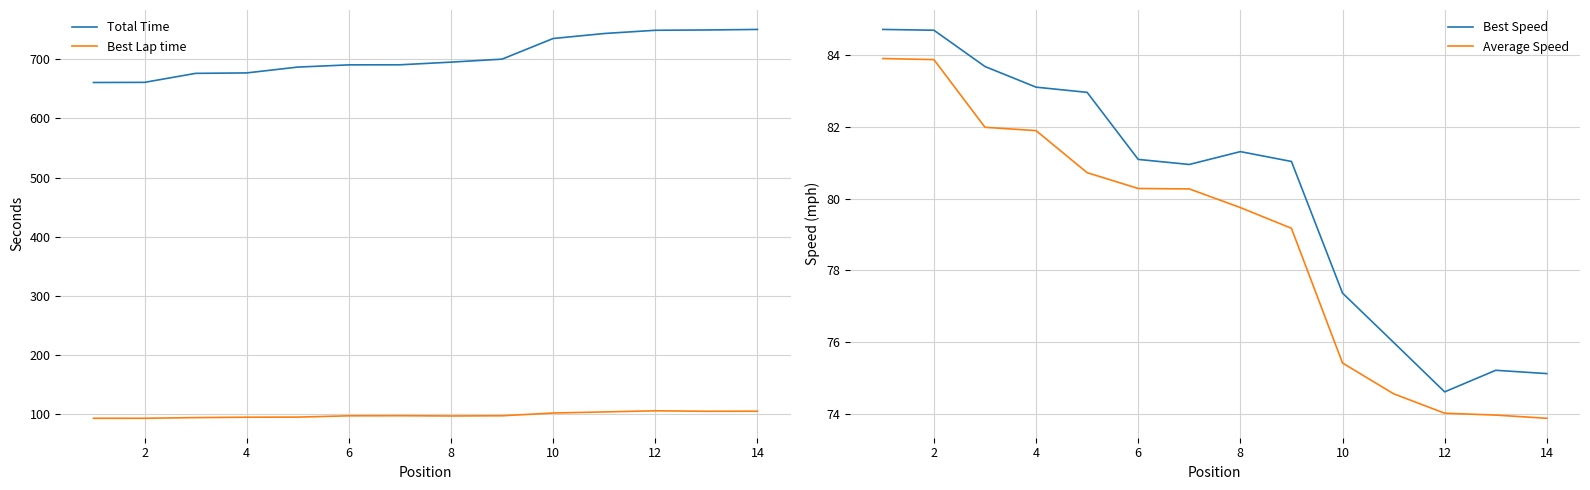

In Best Lap time, how many points are lower than both neighbors (excluding endpoints)?

2